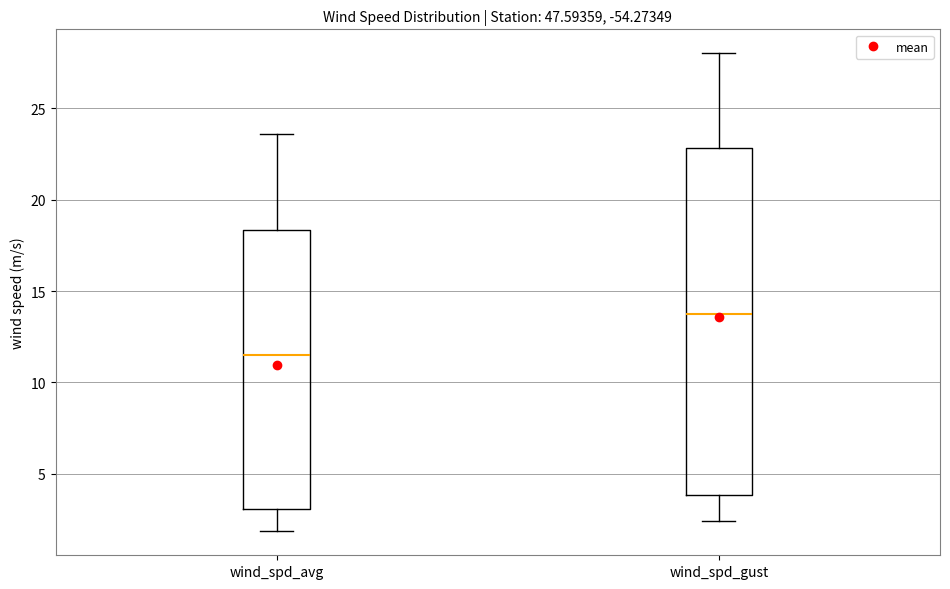

Where is the lower edge of the box for wind_spd_gust on the y-axis? The values are not printed on the chart, so give them approximately, as read against the axis.

4.0